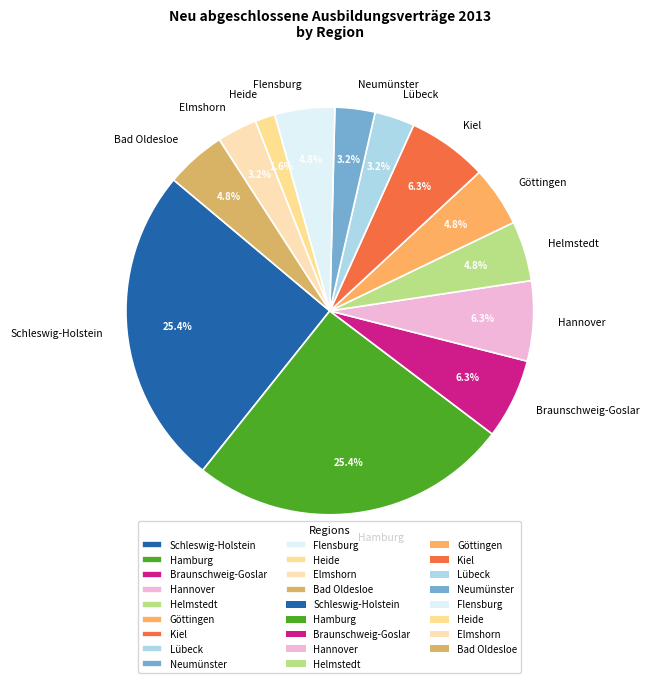

To the nearest percent, what percentage of the pie is Braunschweig-Goslar?

6%